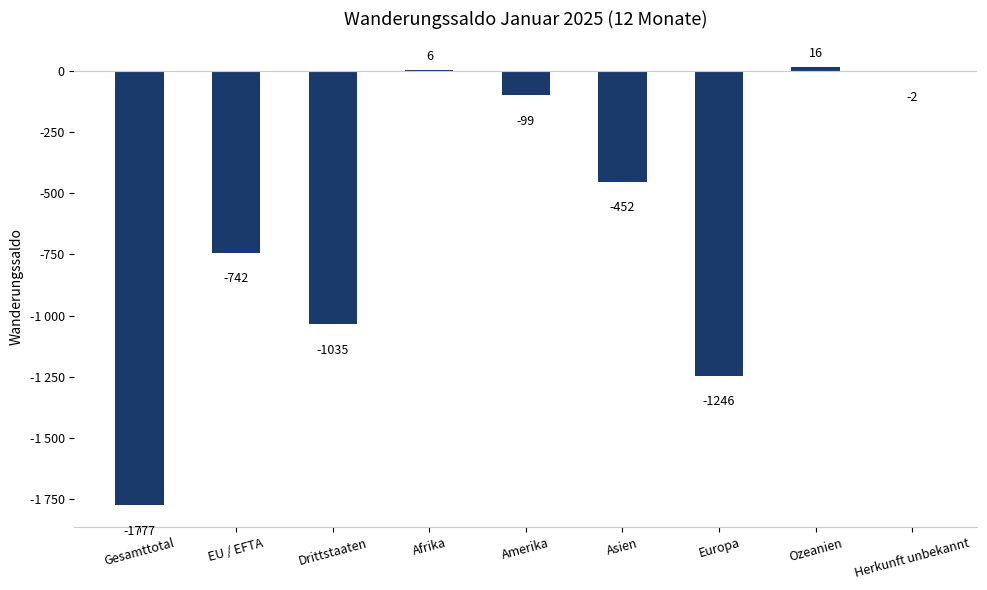

Are the bars horizontal?

No